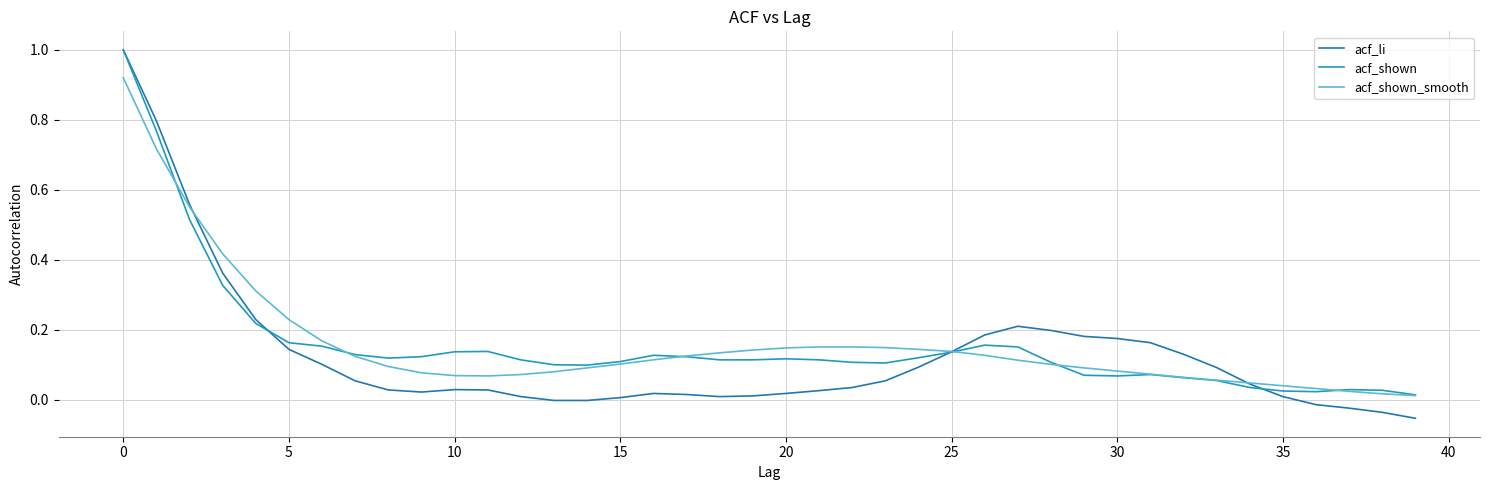

True or false: acf_shown has more than 2 points higher than both neighbors.

True